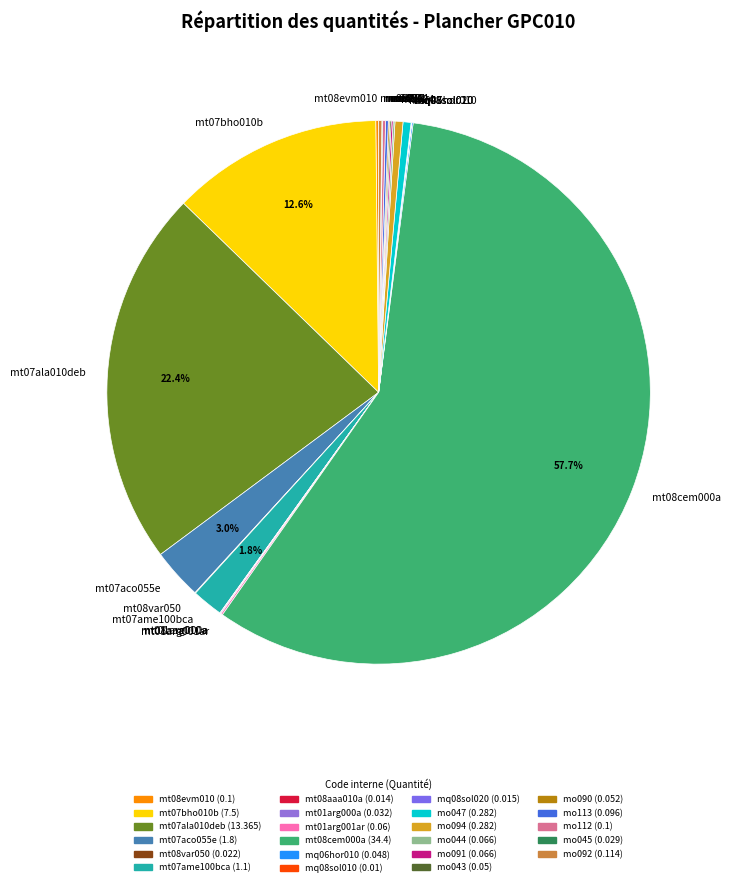

The mt07ala010deb slice represents 13% of the pie. True or false?

False